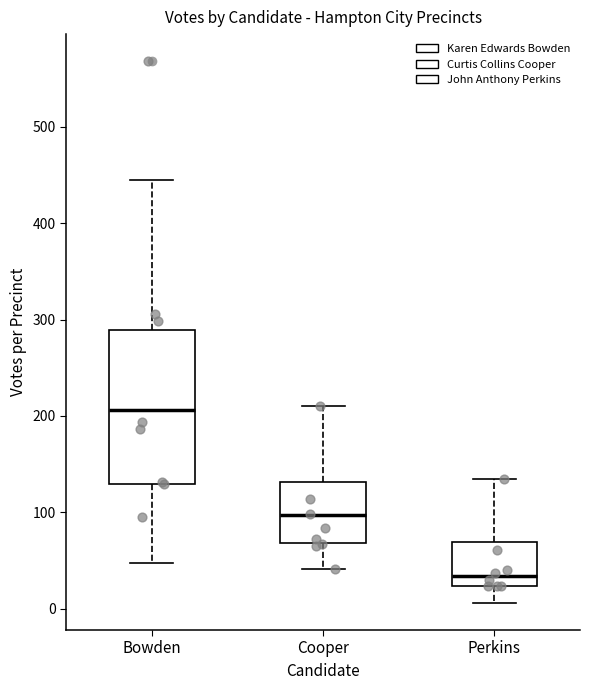

Reading left to right, transcribe this box plot: for each box, give where its median line is, the range the box spans, and where its two whiskers end, as read against the y-axis. The values are not printed on the chart, so give them approximately, as read against the axis.

Bowden: median 210, box 130 to 290, whiskers 50 to 450
Cooper: median 100, box 70 to 130, whiskers 40 to 210
Perkins: median 30, box 20 to 70, whiskers 10 to 140